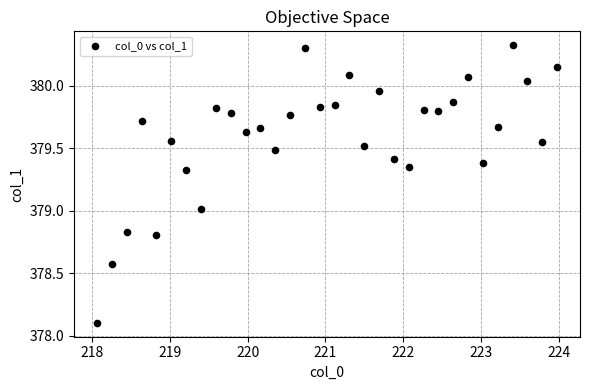

What is the range of Y values (max minus min)?

2.2